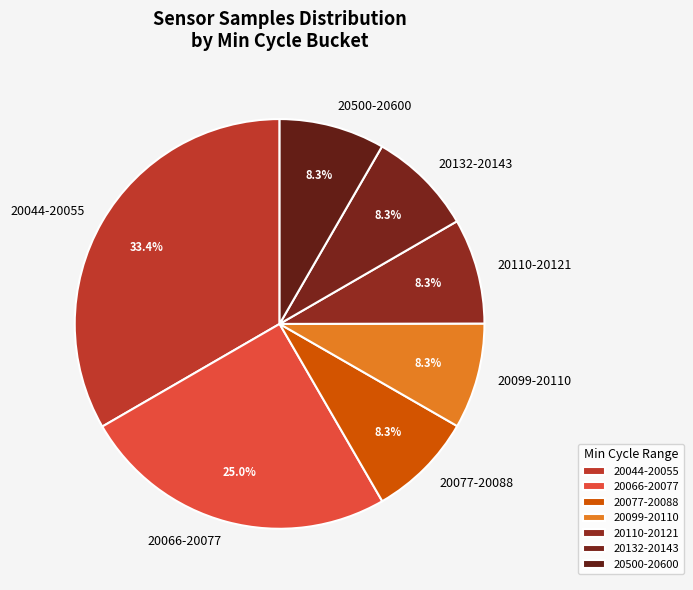

Combined, what portion of the pie is 20132-20143 and 20066-20077?

33.3%